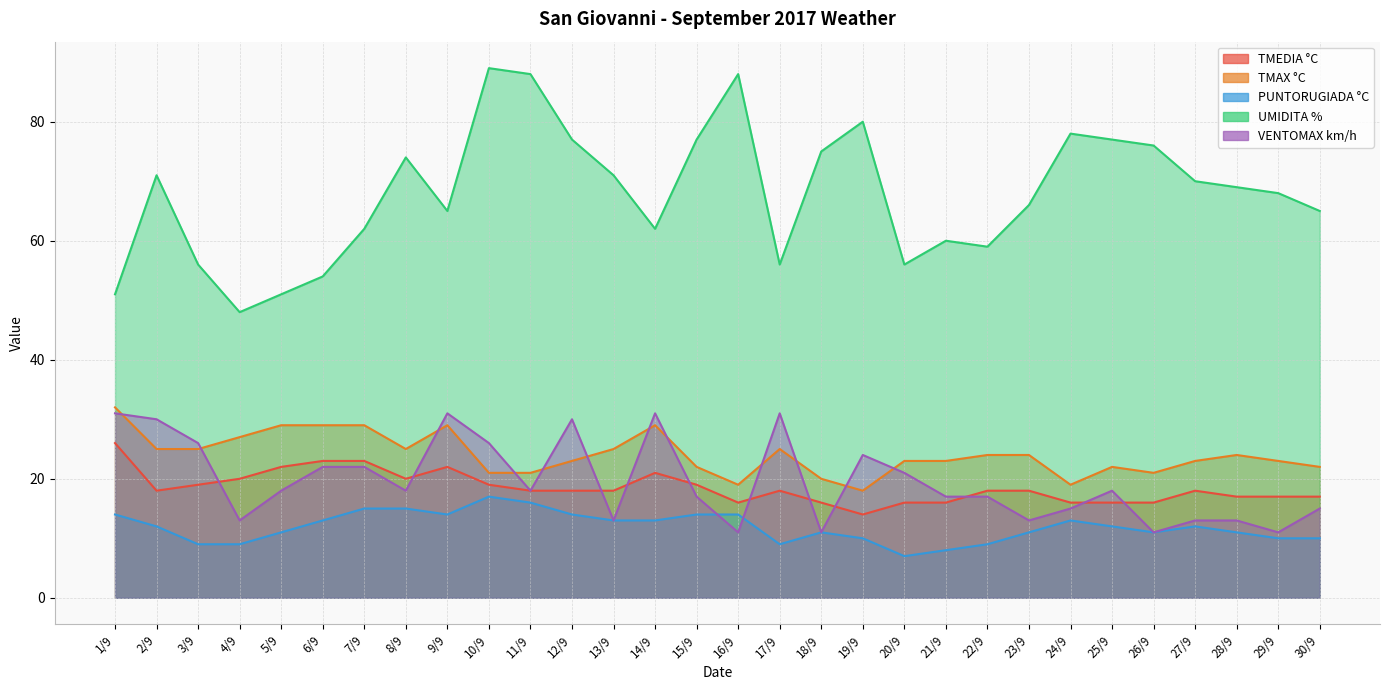

True or false: UMIDITA % has more than 1 points higher than both neighbors.

True